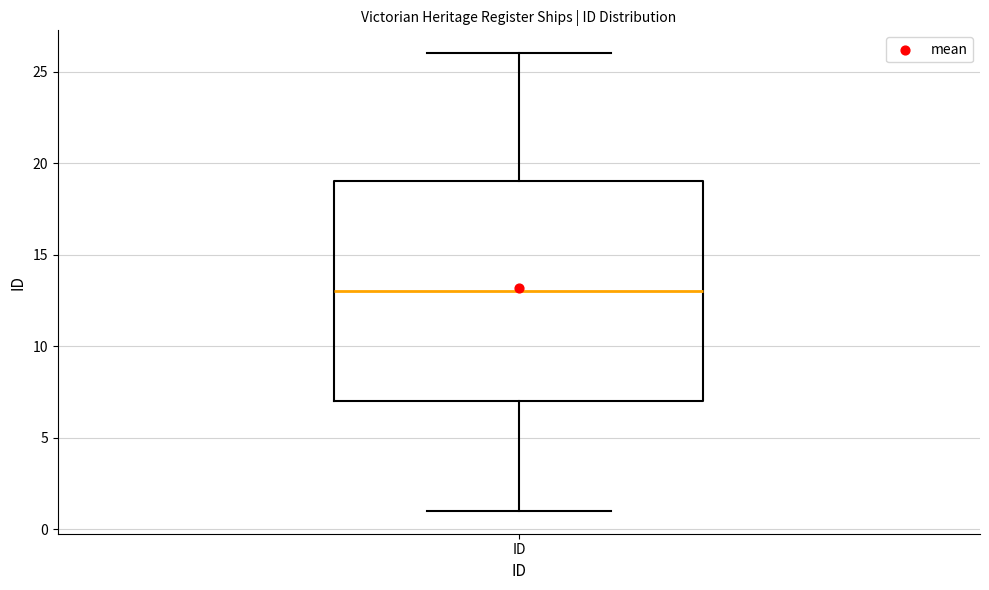

Where is the upper edge of the box for ID on the y-axis? The values are not printed on the chart, so give them approximately, as read against the axis.

19